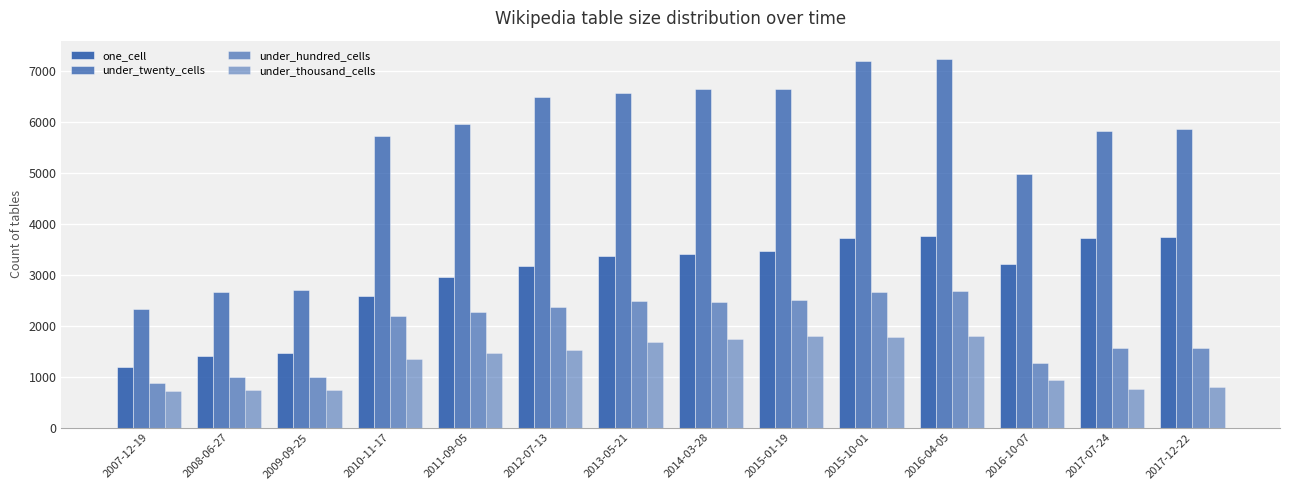

How many bars are there in total?

56